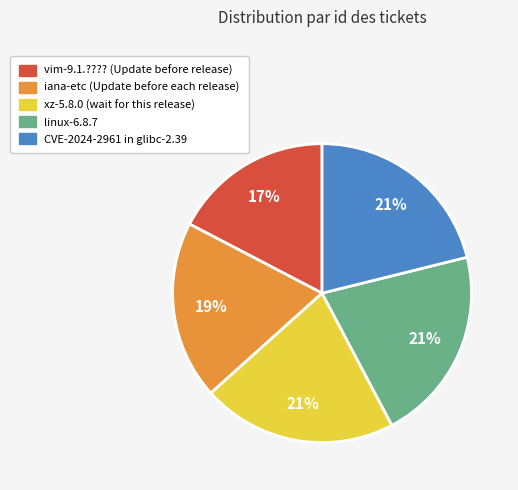

True or false: linux-6.8.7 accounts for 29% of the total.

False